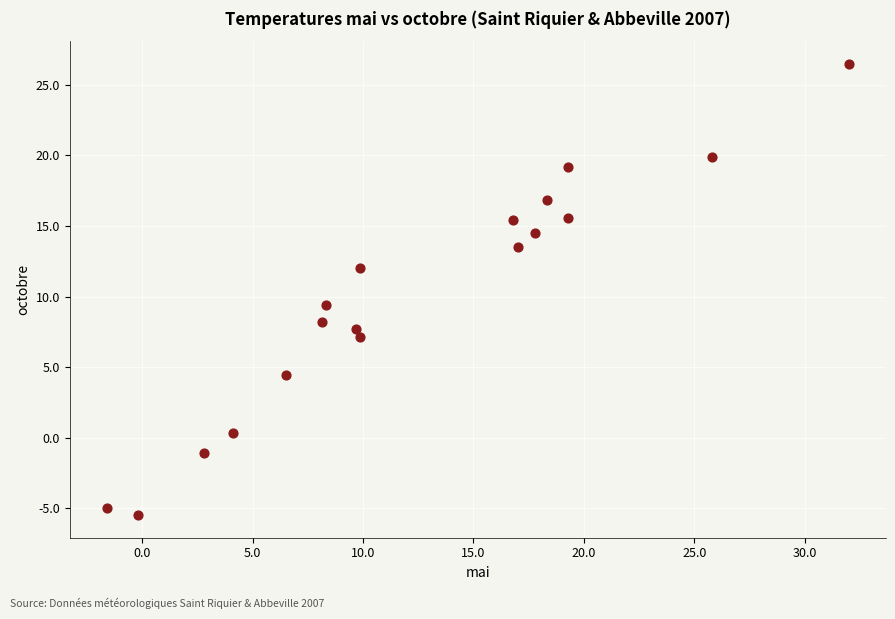

What Y value in the scatter plot is closest to 10?

9.4